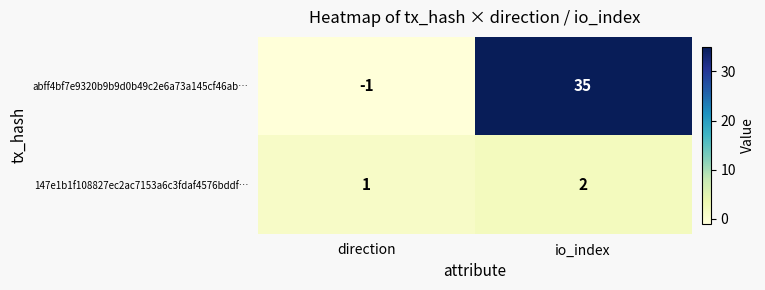

Reading left to right, transcribe all the data shown in this chart.

abff4bf7e9320b9b9d0b49c2e6a73a145cf46ab…: -1	35
147e1b1f108827ec2ac7153a6c3fdaf4576bddf…: 1	2